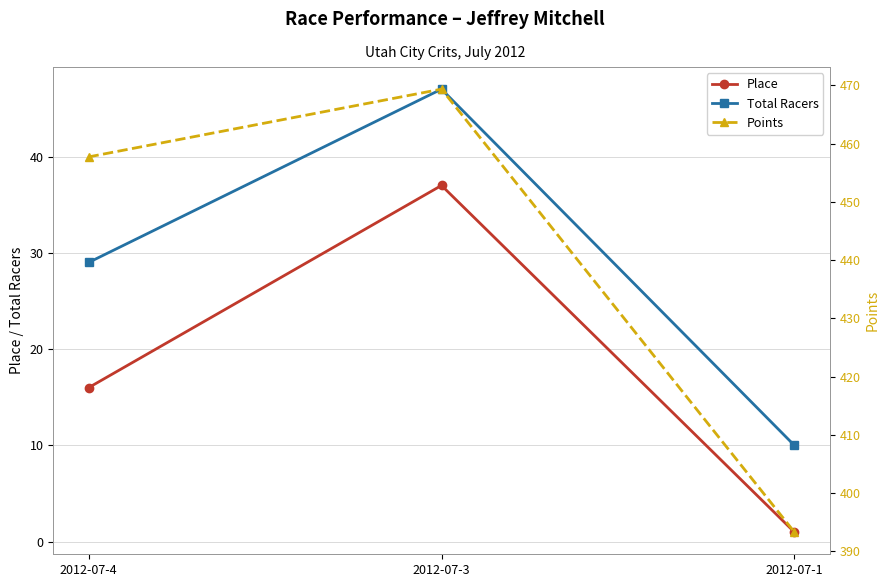

Rank the categories by Points value from highest to lowest.

2012-07-3, 2012-07-4, 2012-07-1